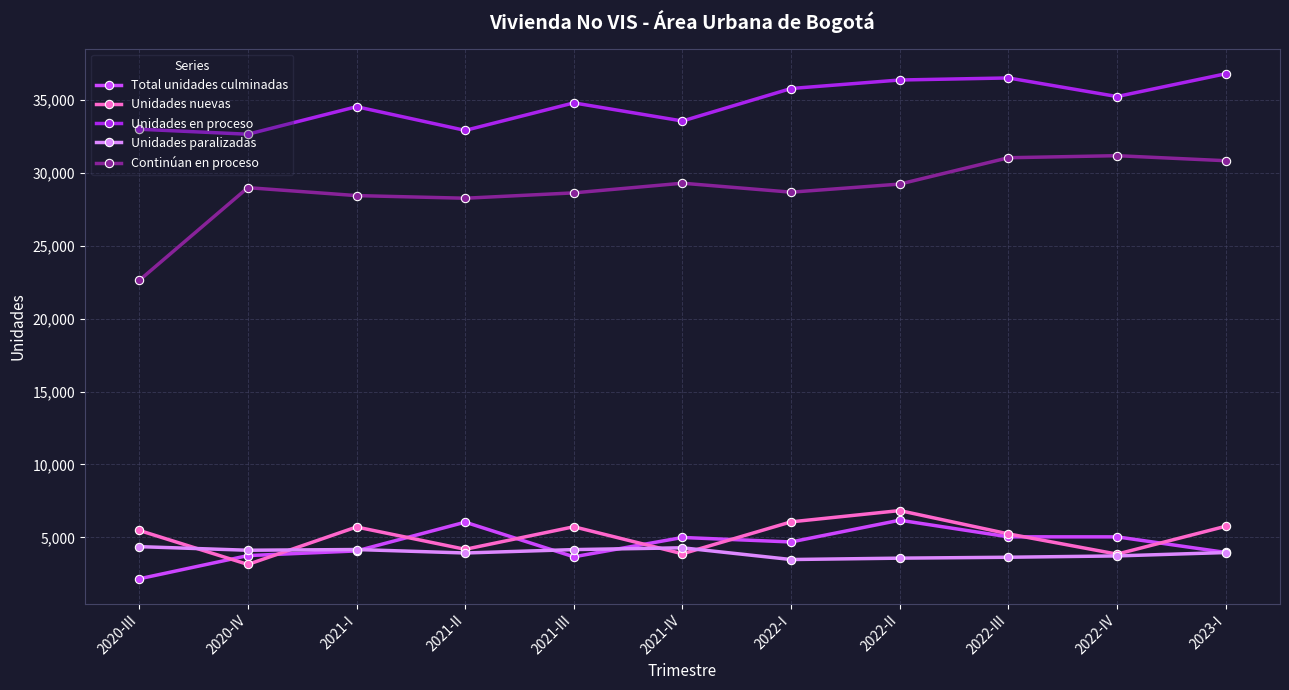

What is the minimum value shown in the chart?

2168